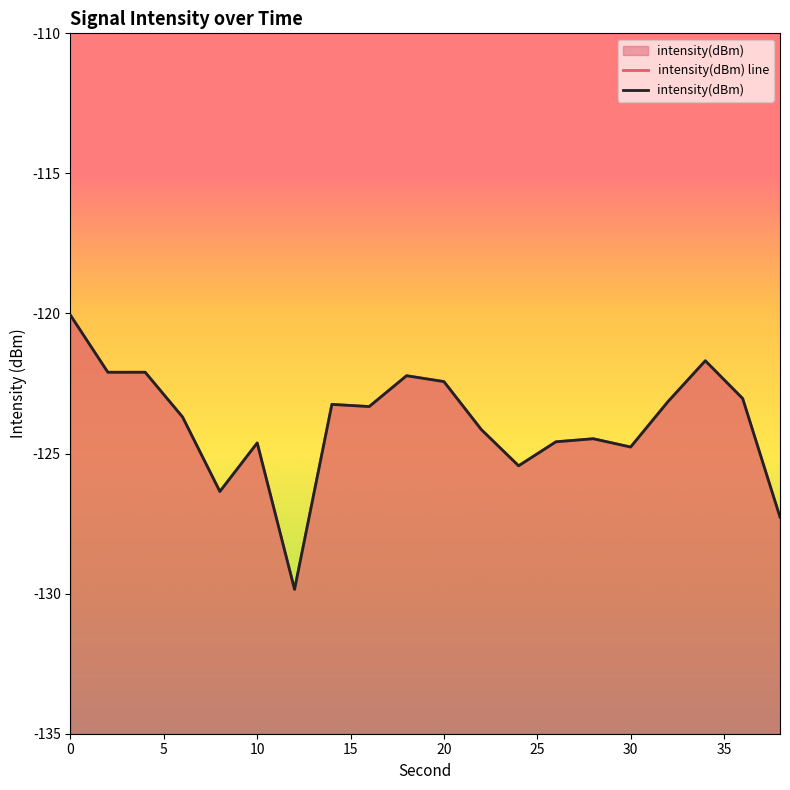

What is the value of the intensity(dBm) line point at the 10th from the left?

-122.2